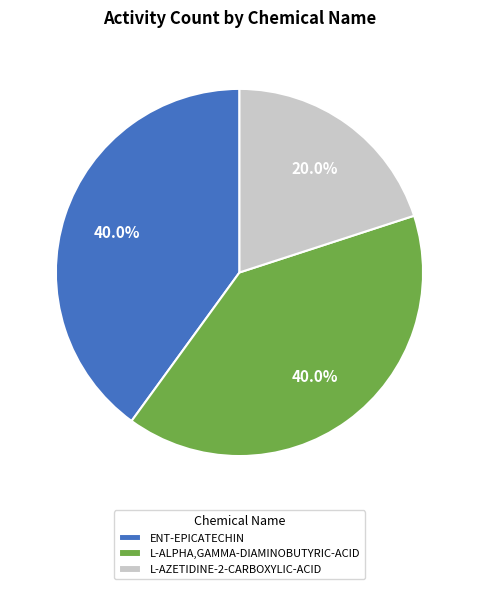

How many slices are in this pie chart?

3